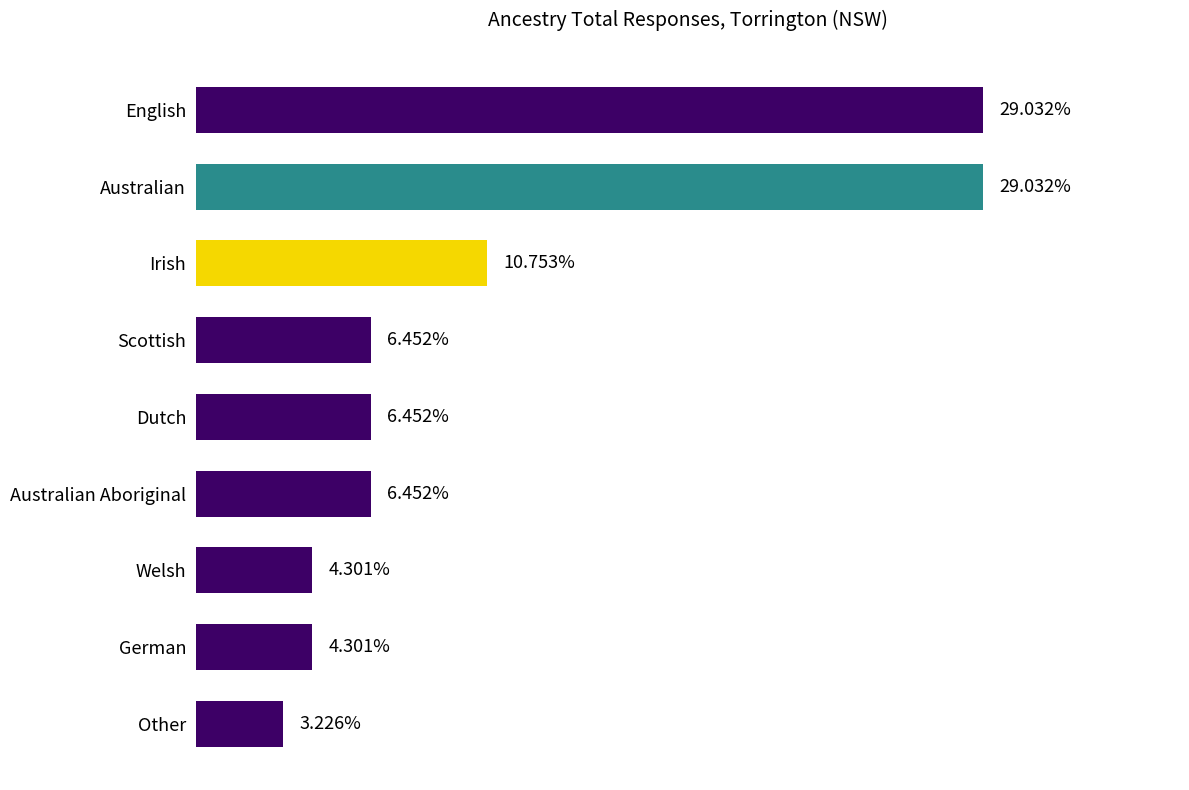

Does the chart contain any negative values?

No